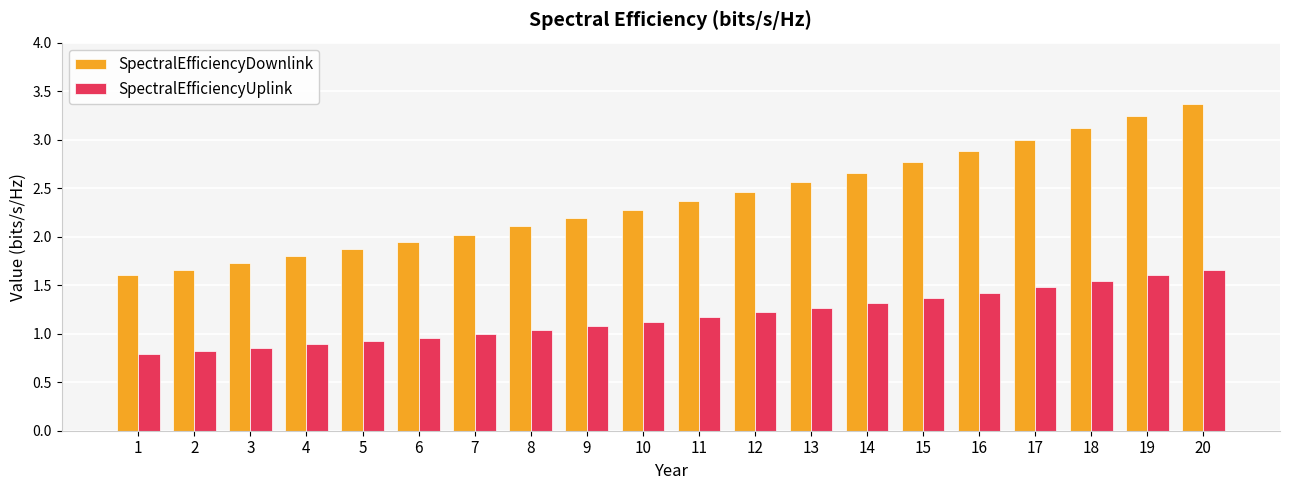

How many groups of bars are there?

20